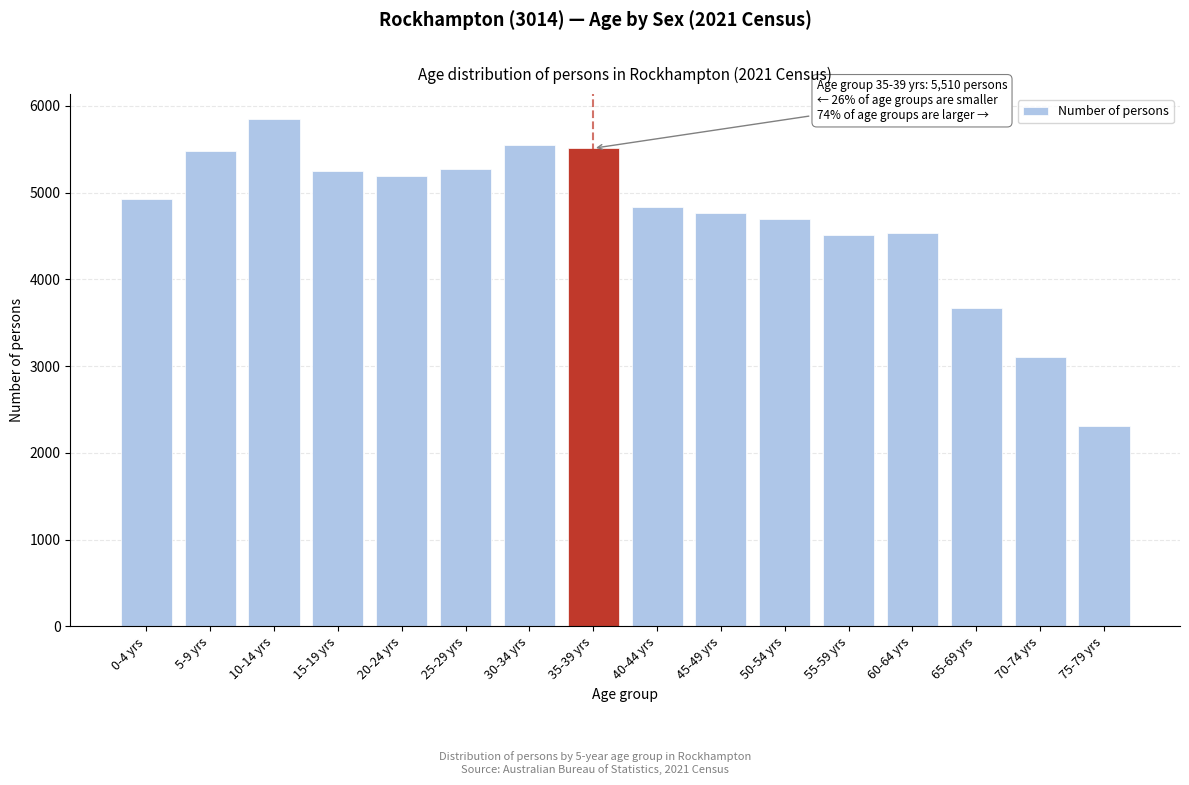

The value at 60-64 yrs is 6660. True or false?

False